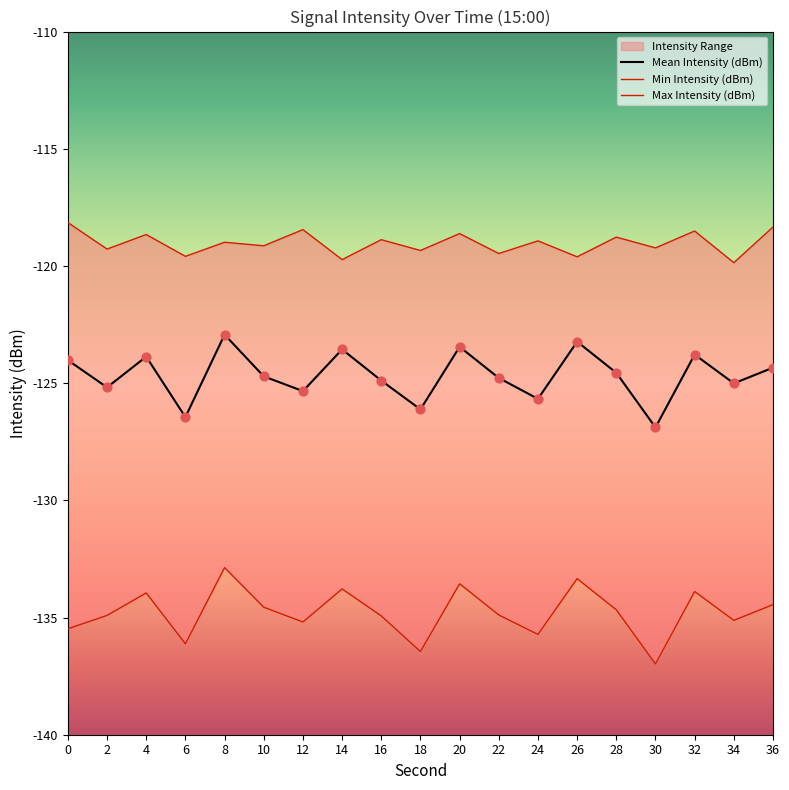

Which series contains the lowest Y value?

Min Intensity (dBm)